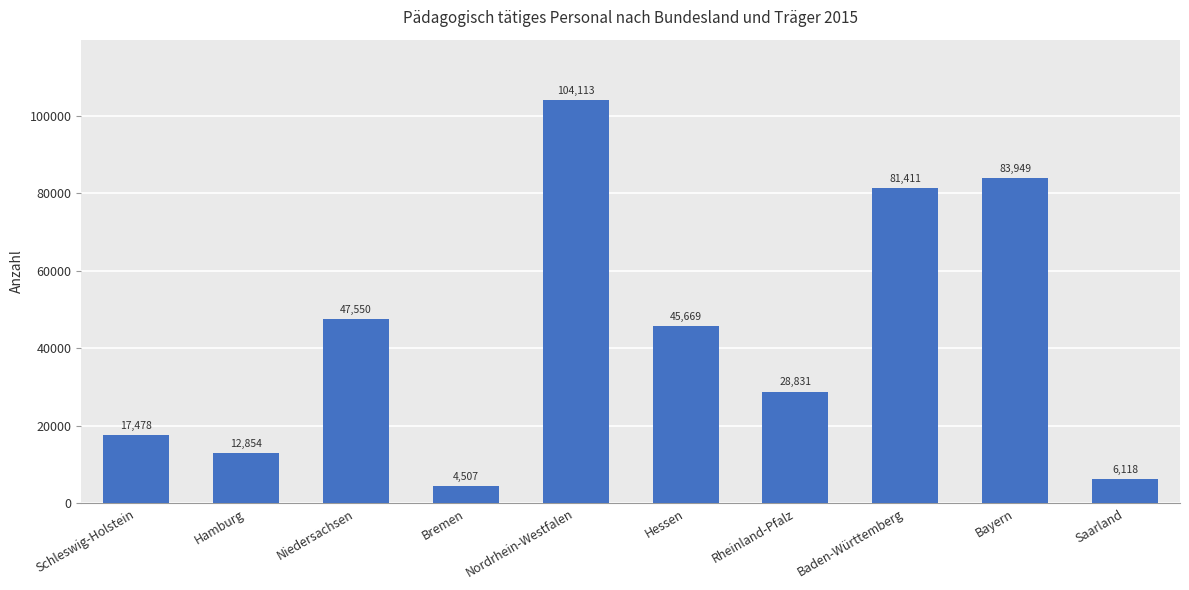

Rank the categories by value from highest to lowest.

Nordrhein-Westfalen, Bayern, Baden-Württemberg, Niedersachsen, Hessen, Rheinland-Pfalz, Schleswig-Holstein, Hamburg, Saarland, Bremen